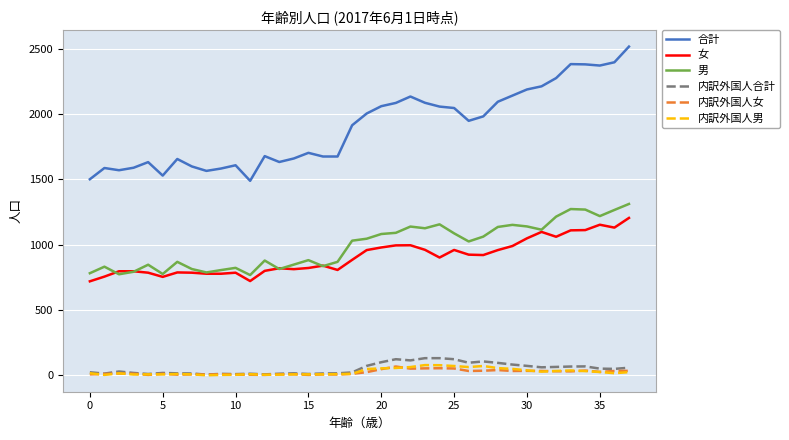

Which series has the largest total across all categories?

合計